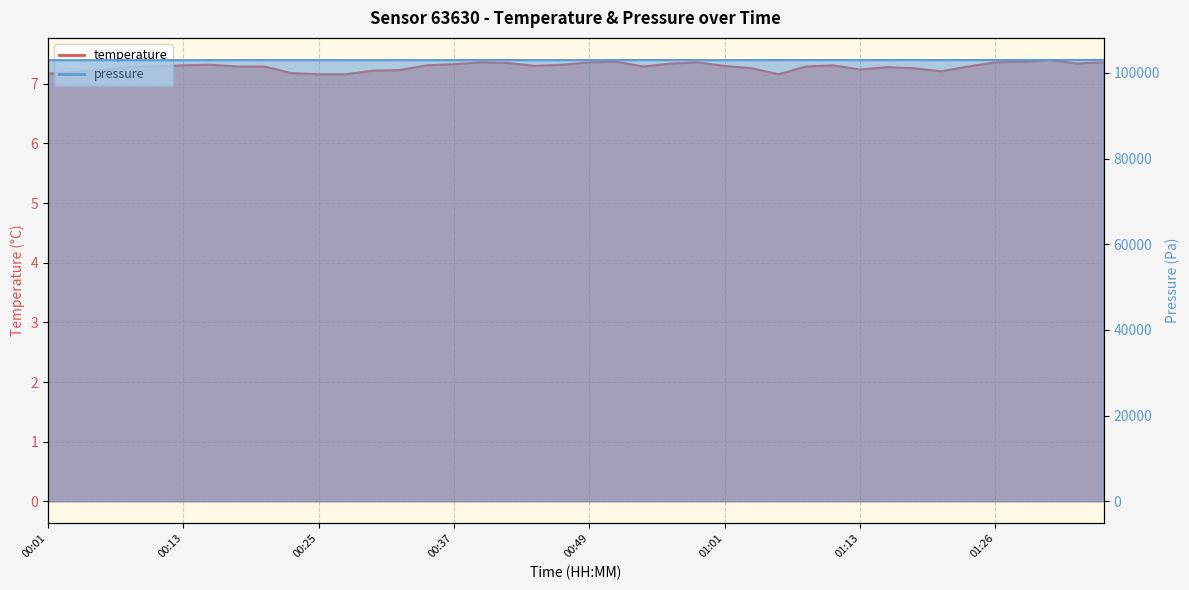

Which category has the lowest value in the pressure_norm series?

00:10